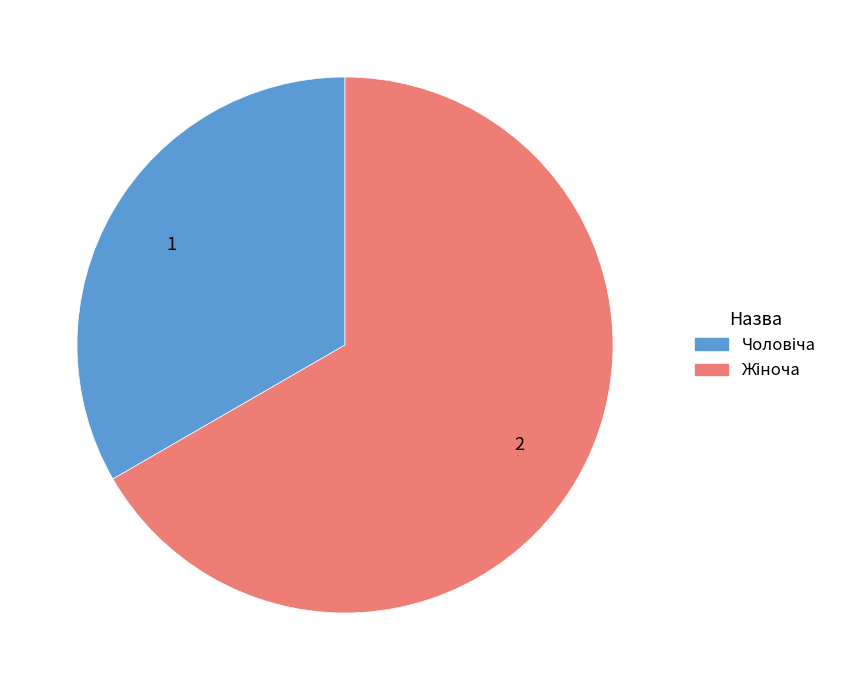

Count the number of slices in the pie.

2